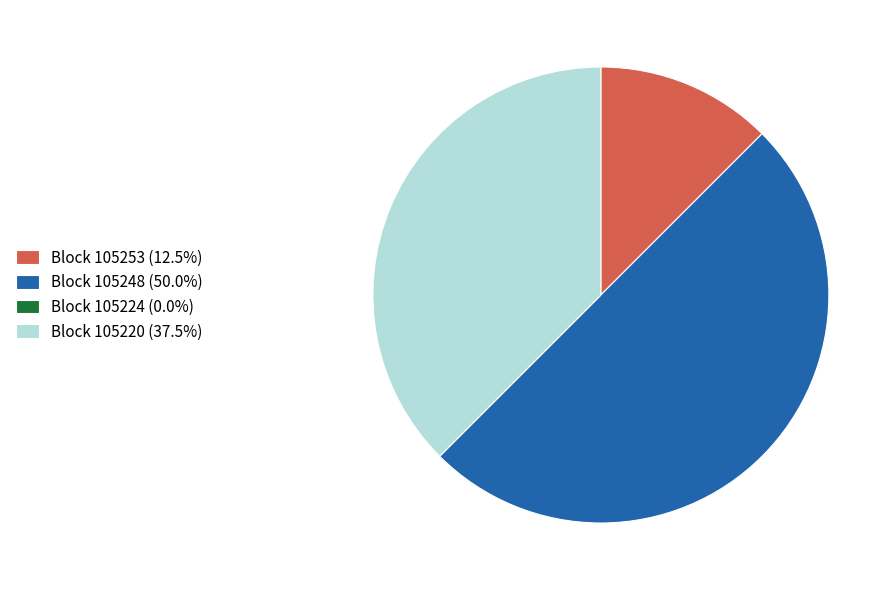

Is the sum of Block 105220 (37.5%) and Block 105248 (50.0%) greater than half?

Yes